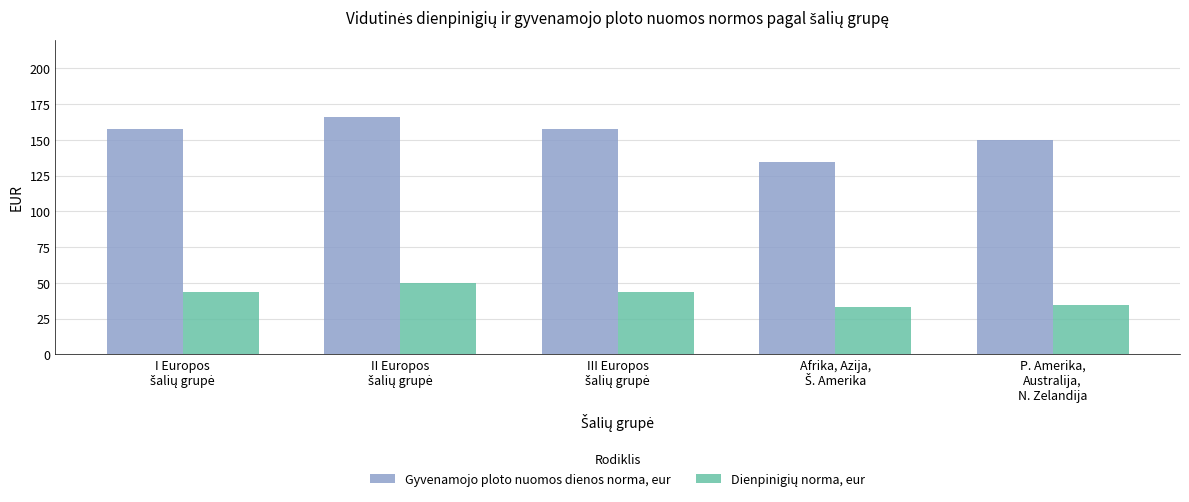

Does the chart contain stacked bars?

No